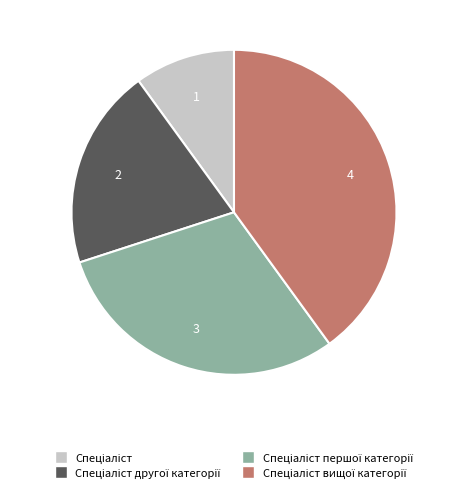

Does any single category account for the majority?

No